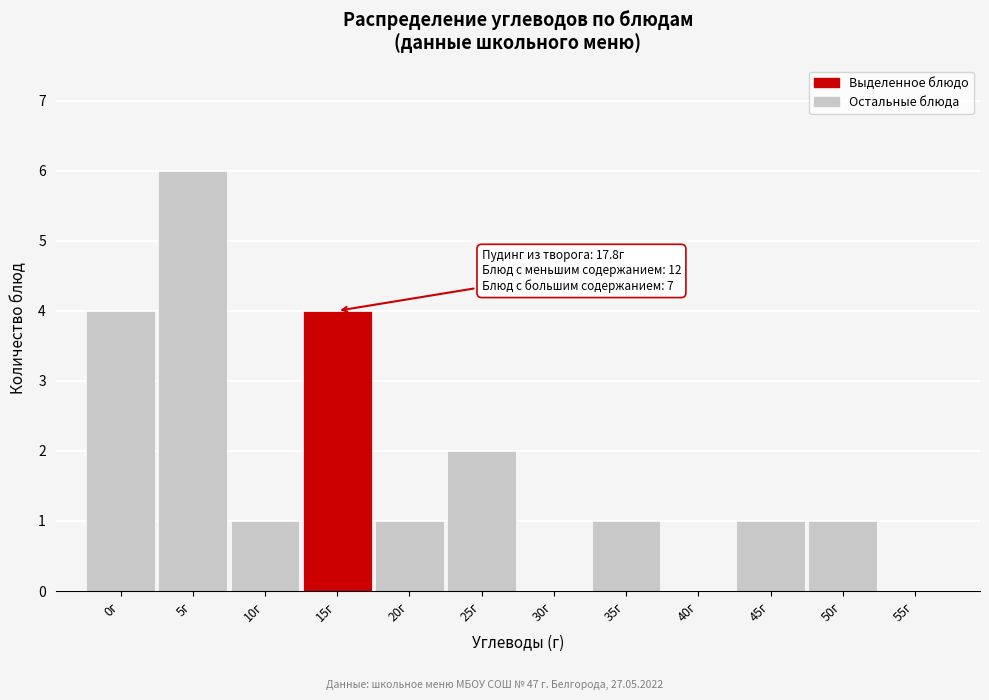

Reading left to right, what are all the values shown in this chart?

0г=4	5г=6	10г=1	15г=4	20г=1	25г=2	30г=0	35г=1	40г=0	45г=1	50г=1	55г=0